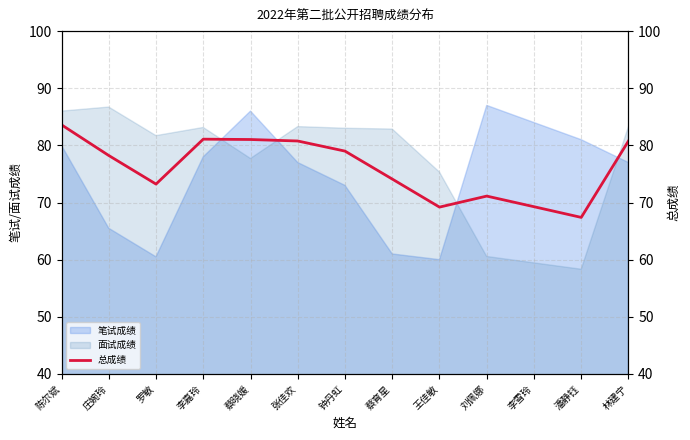

Does the chart display data point markers on the line(s)?

No